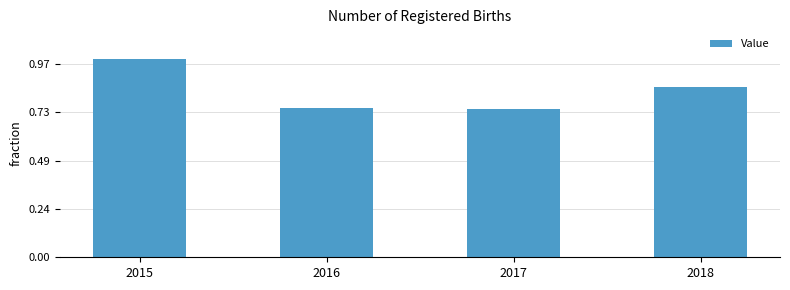

Reading left to right, extract all data points from this chart.

82128	61746	61416	70732